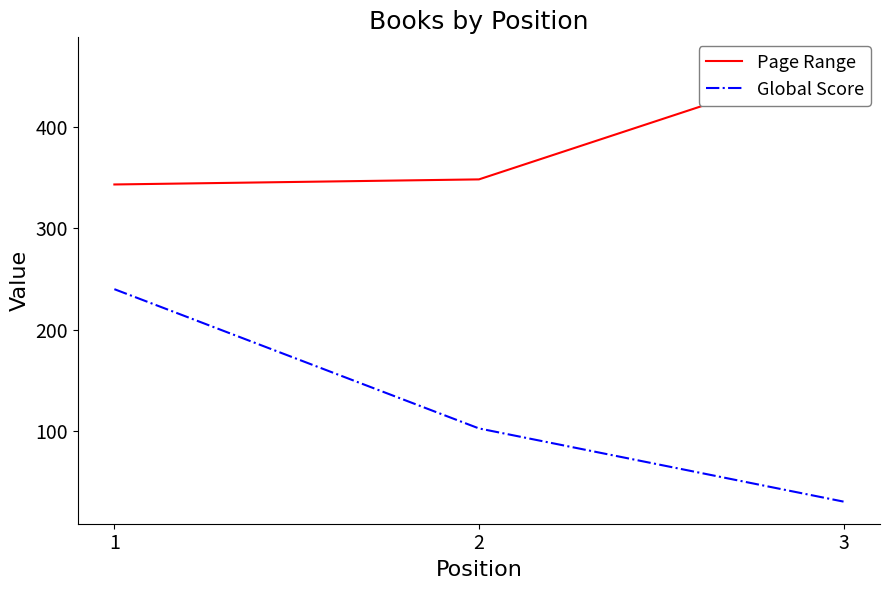

Reading left to right, extract all data points from this chart.

Page Range: 1=343	2=348	3=466
Global Score: 1=240	2=103	3=31